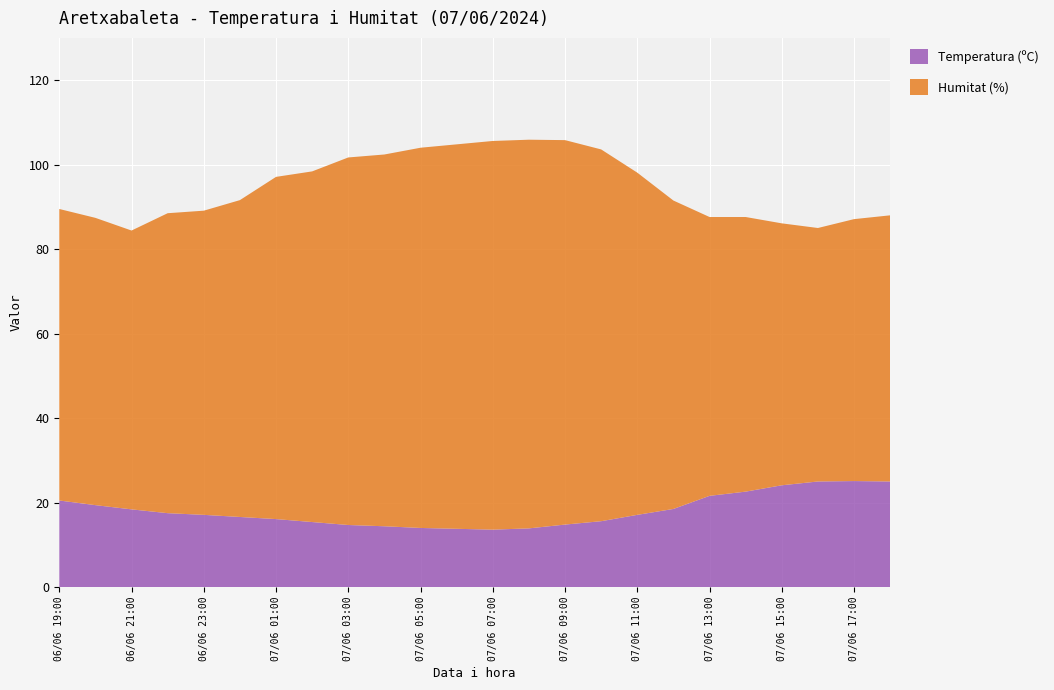

What is the total value across all series at 07/06 17:00?

87.1